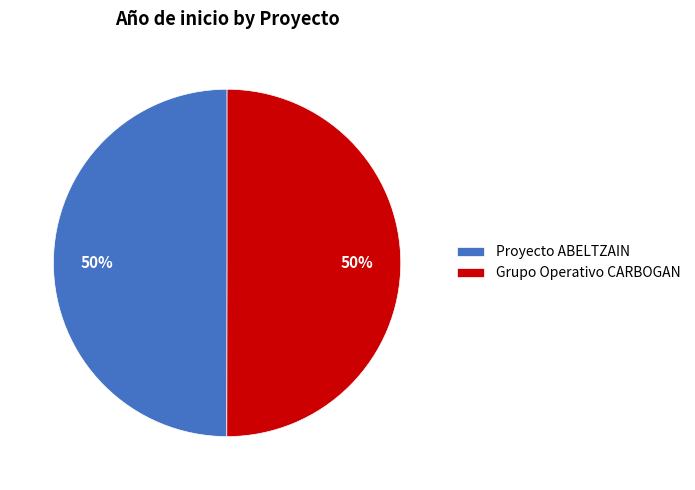

Count the number of slices in the pie.

2